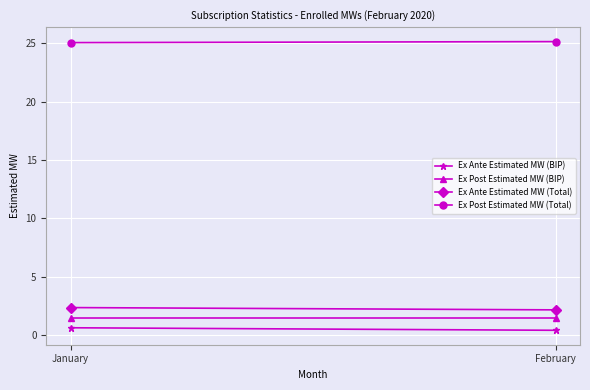

The value of Ex Ante Estimated MW (Total) at January is 1.3. True or false?

False